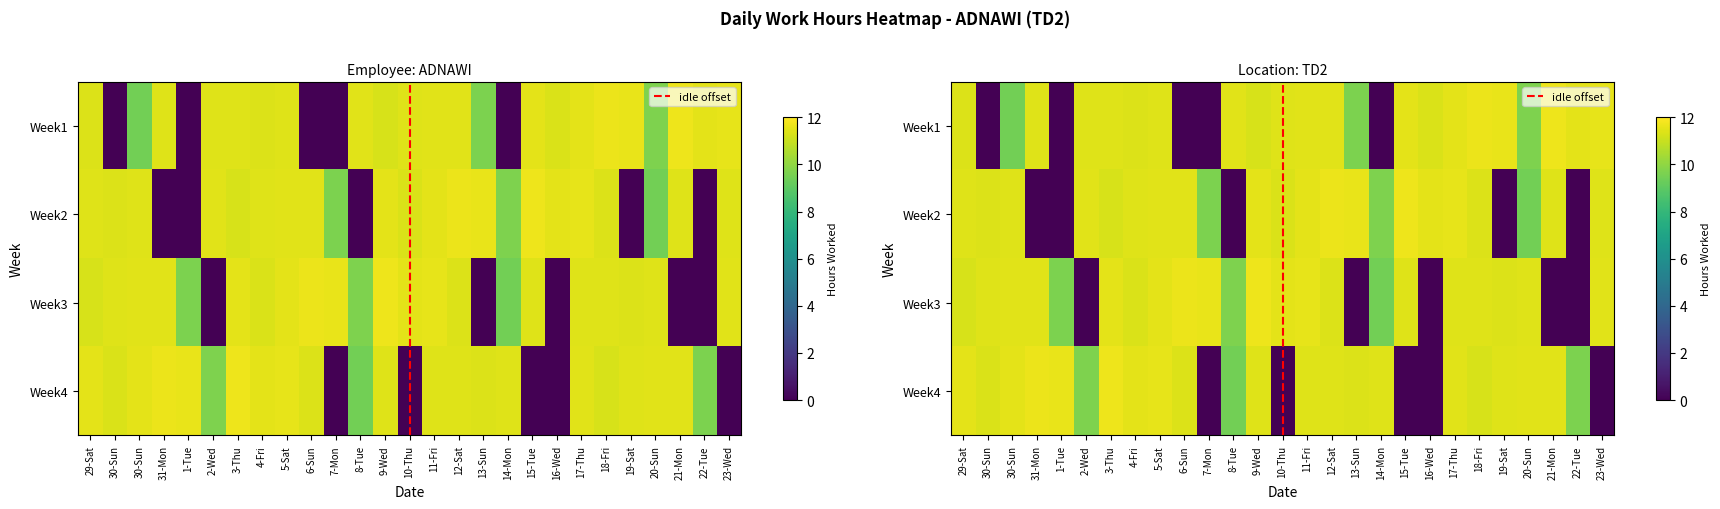

How many distinct data groups are displayed?

2